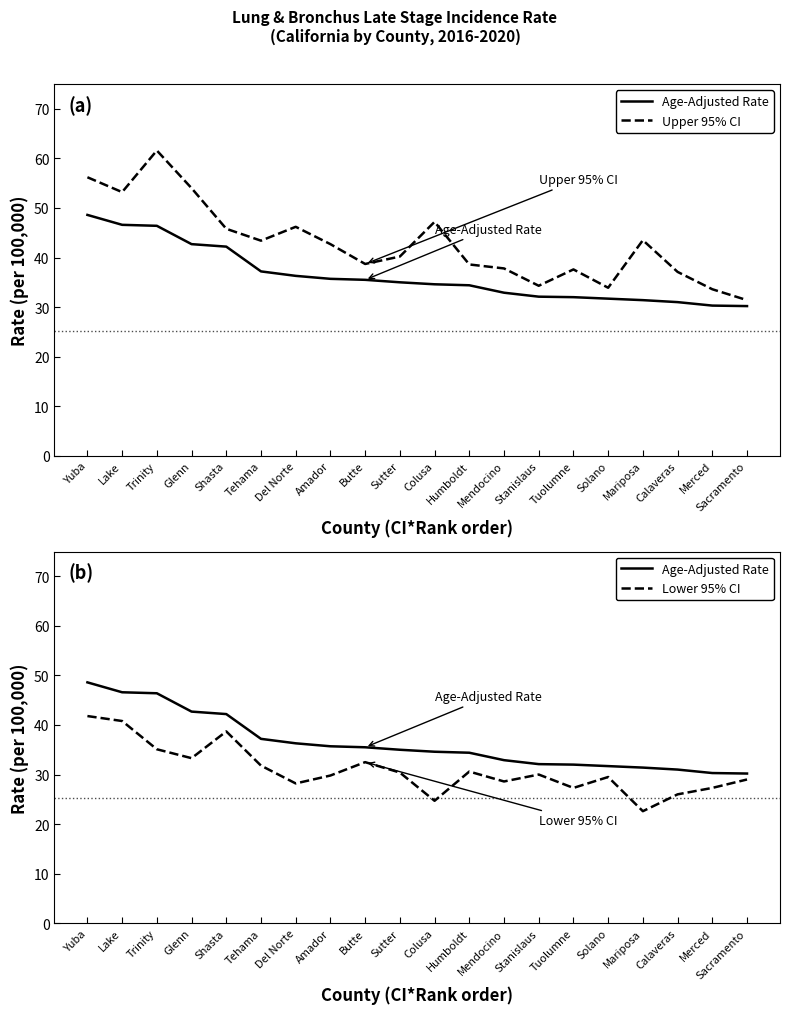

The value of Upper 95% CI at Glenn is 54.0. True or false?

True